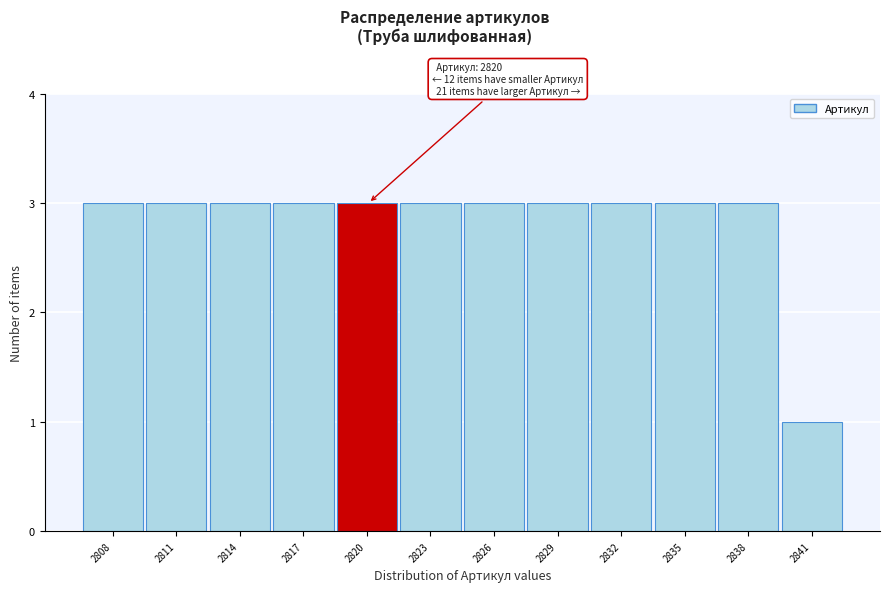

Reading left to right, transcribe all the data shown in this chart.

3	3	3	3	3	3	3	3	3	3	3	1